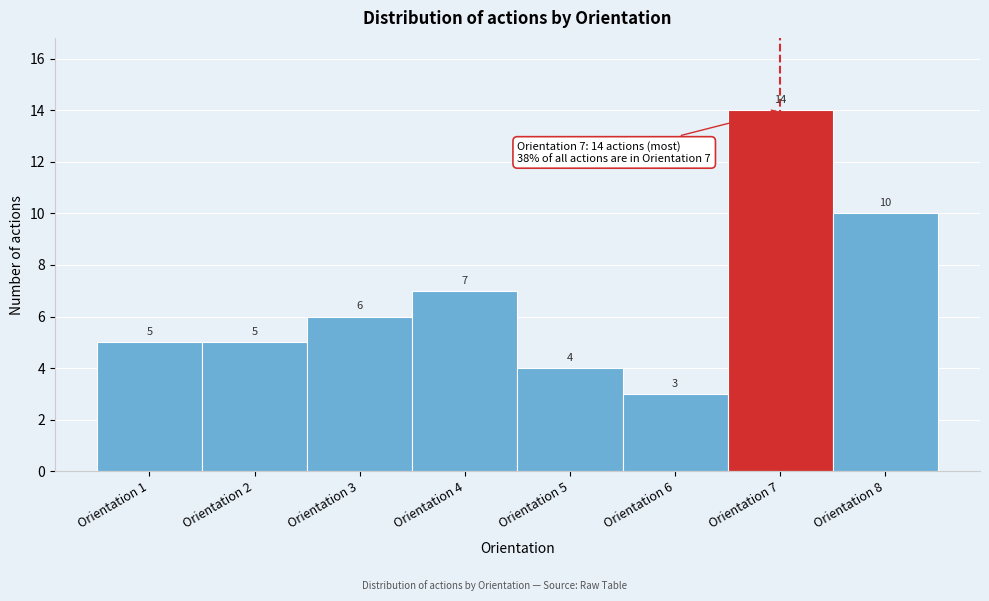

Reading right to left, what are all the values shown in this chart?

10	14	3	4	7	6	5	5